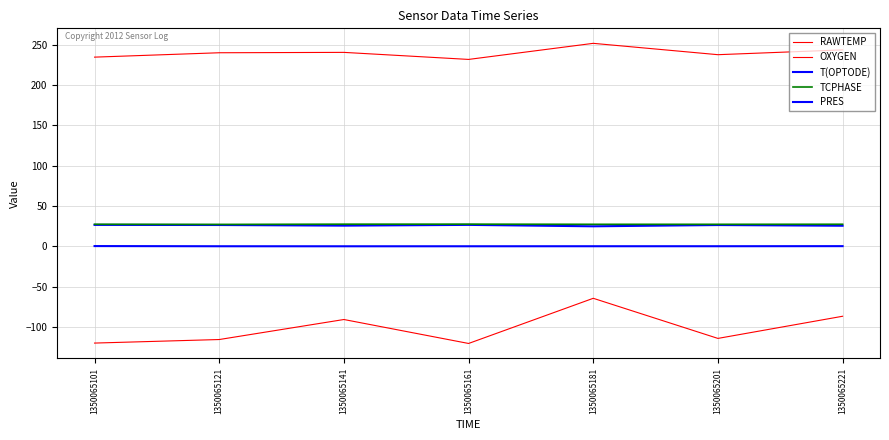

Is it true that T(OPTODE) equals 8.0 at 1350065201?

False